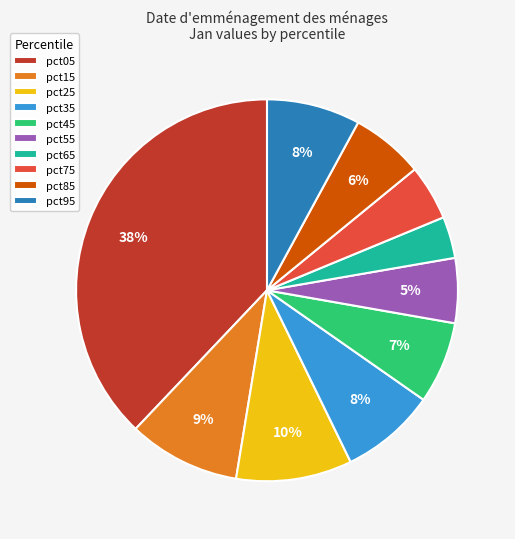

The pct05 slice represents 30% of the pie. True or false?

False